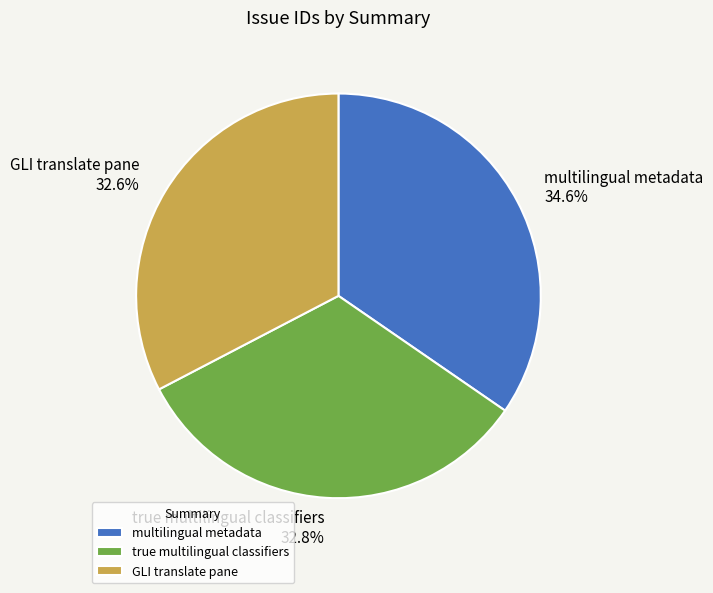

True or false: true multilingual classifiers accounts for 26% of the total.

False